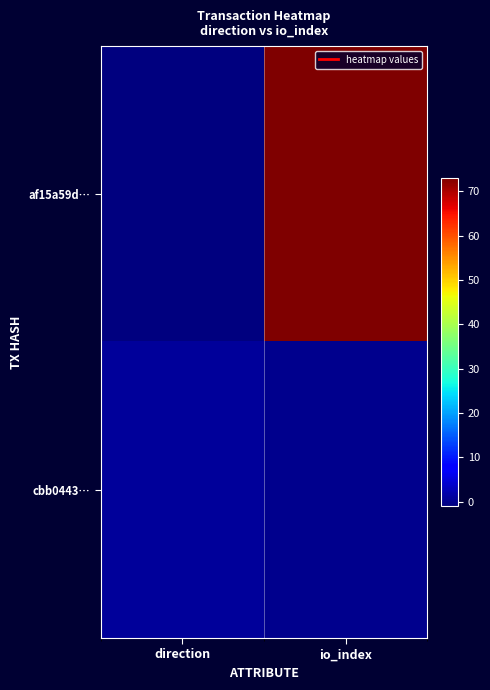

What is the maximum value shown in the chart?

73